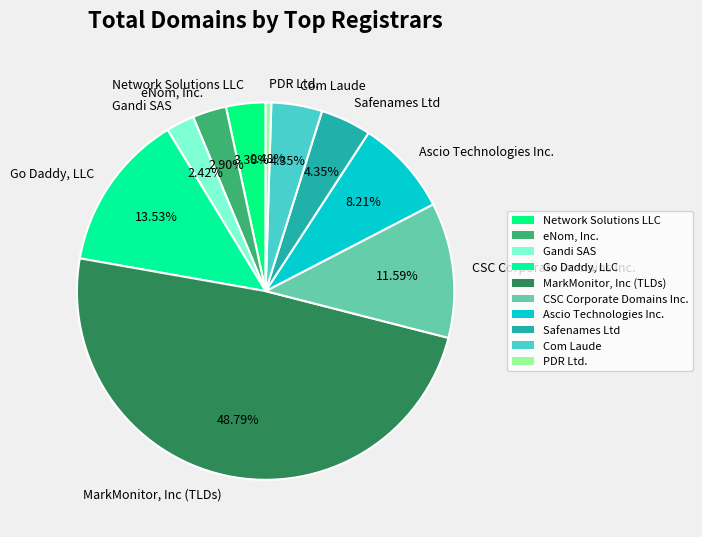

Count the number of slices in the pie.

10